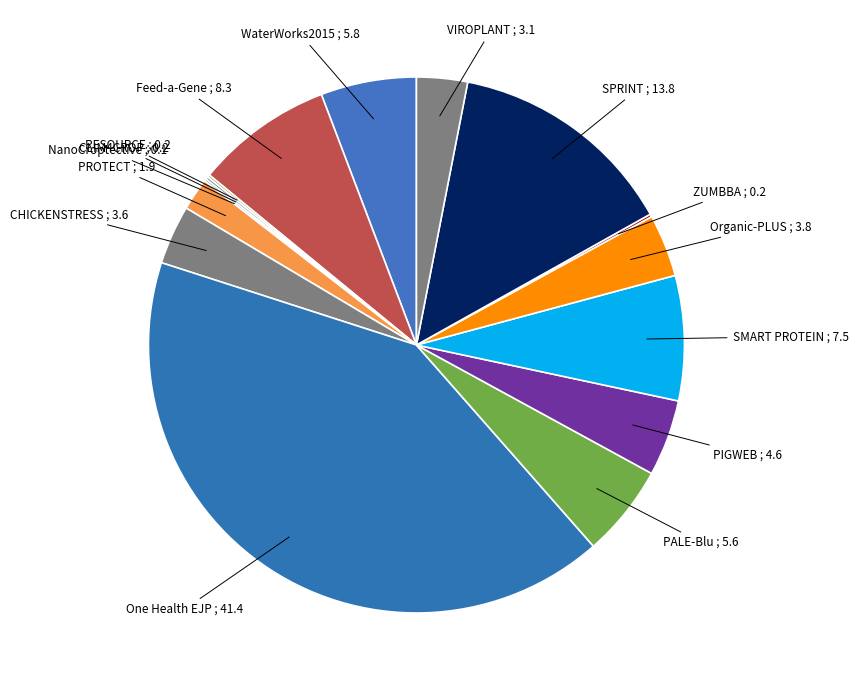

Approximately how many times larger is the value at PROTECT compared to SMART PROTEIN?

0.3